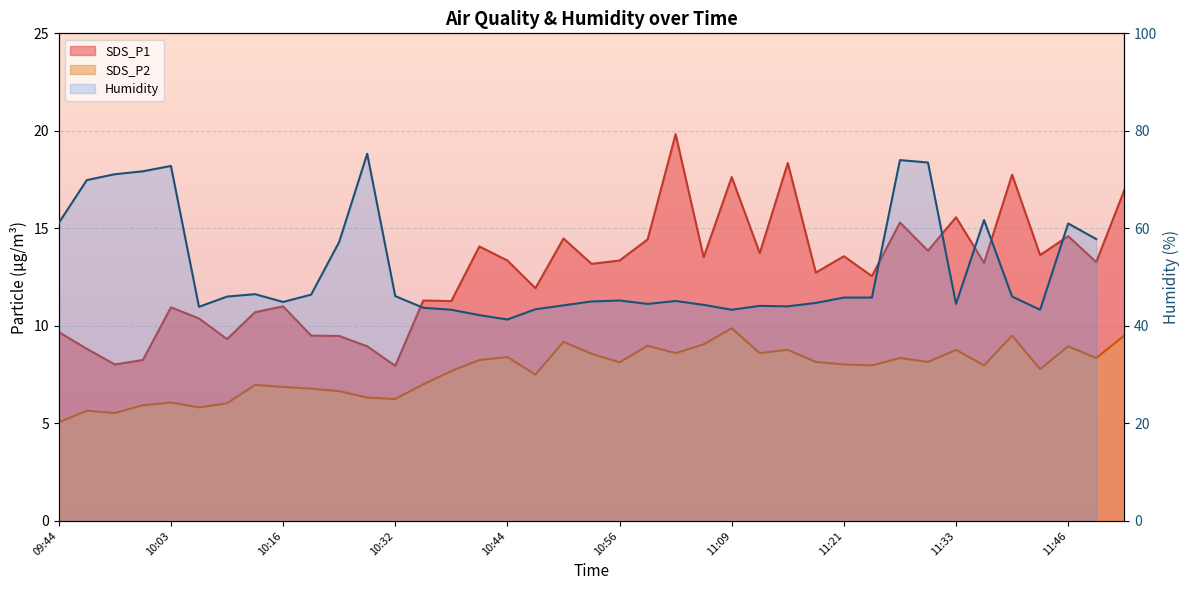

At which label does SDS_P2 first exceed 8?

10:41